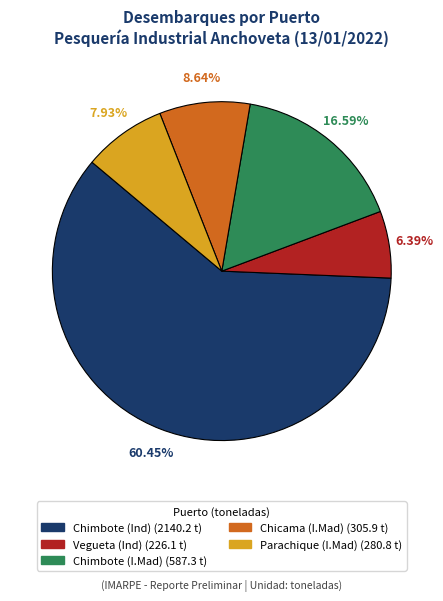

What is the ratio of the value at Parachique (I.Mad) to the value at Vegueta (Ind)?

1.2